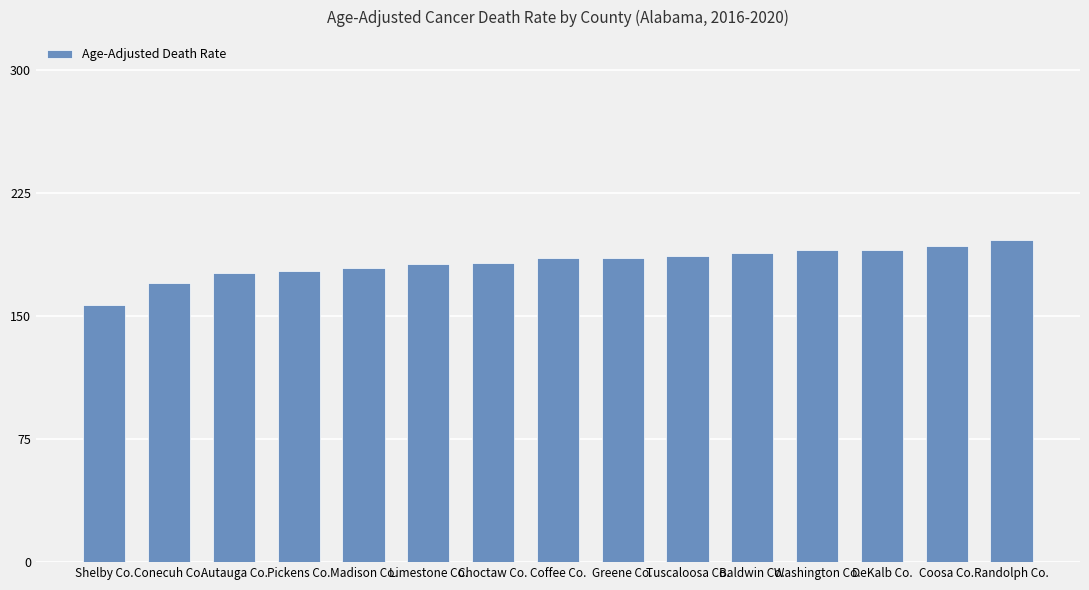

At which category does the chart reach its minimum across all series?

Shelby Co.